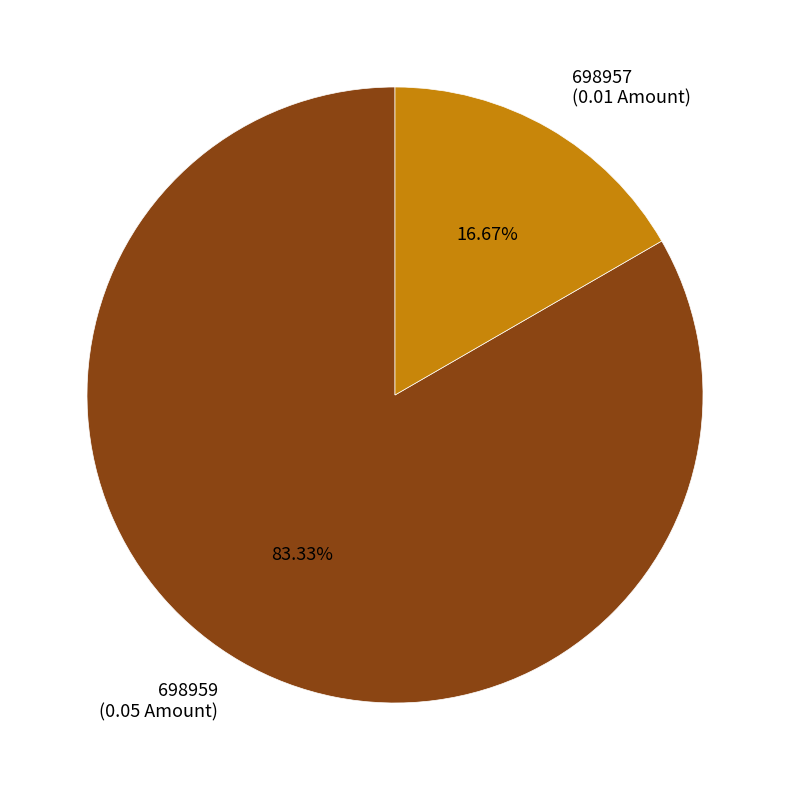

Which category has the biggest portion of the pie?

698959